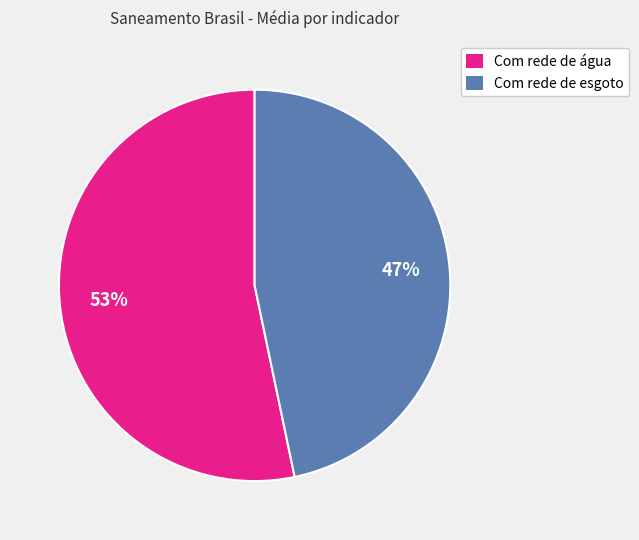

Is it true that Com rede de água is 53% of the pie?

True